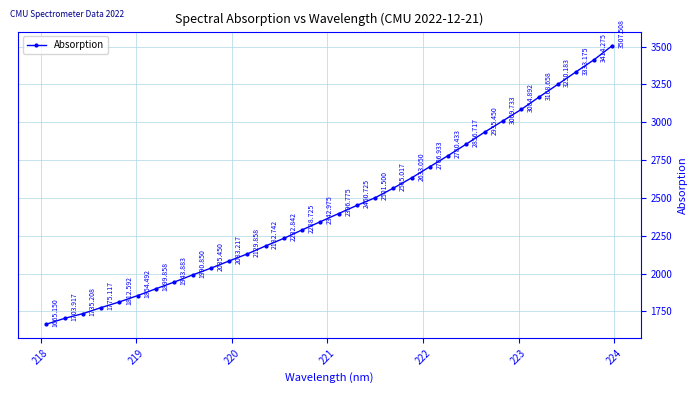

True or false: the data has more than 0 interior local peaks.

False